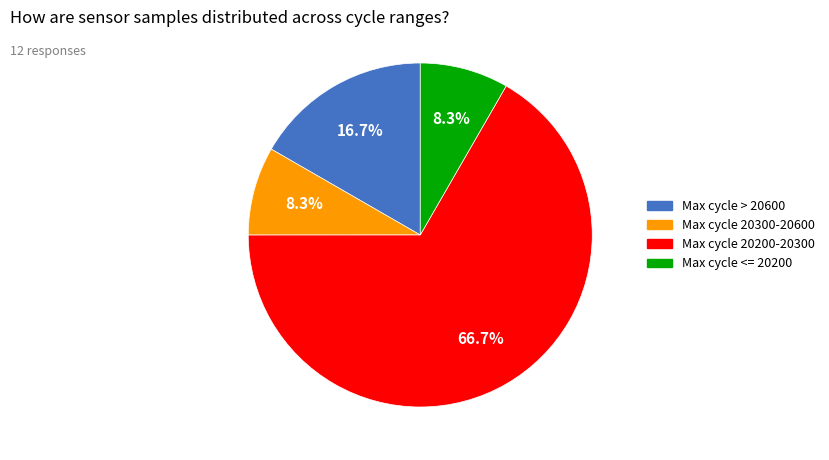

Is there any slice that represents more than half of the pie?

Yes